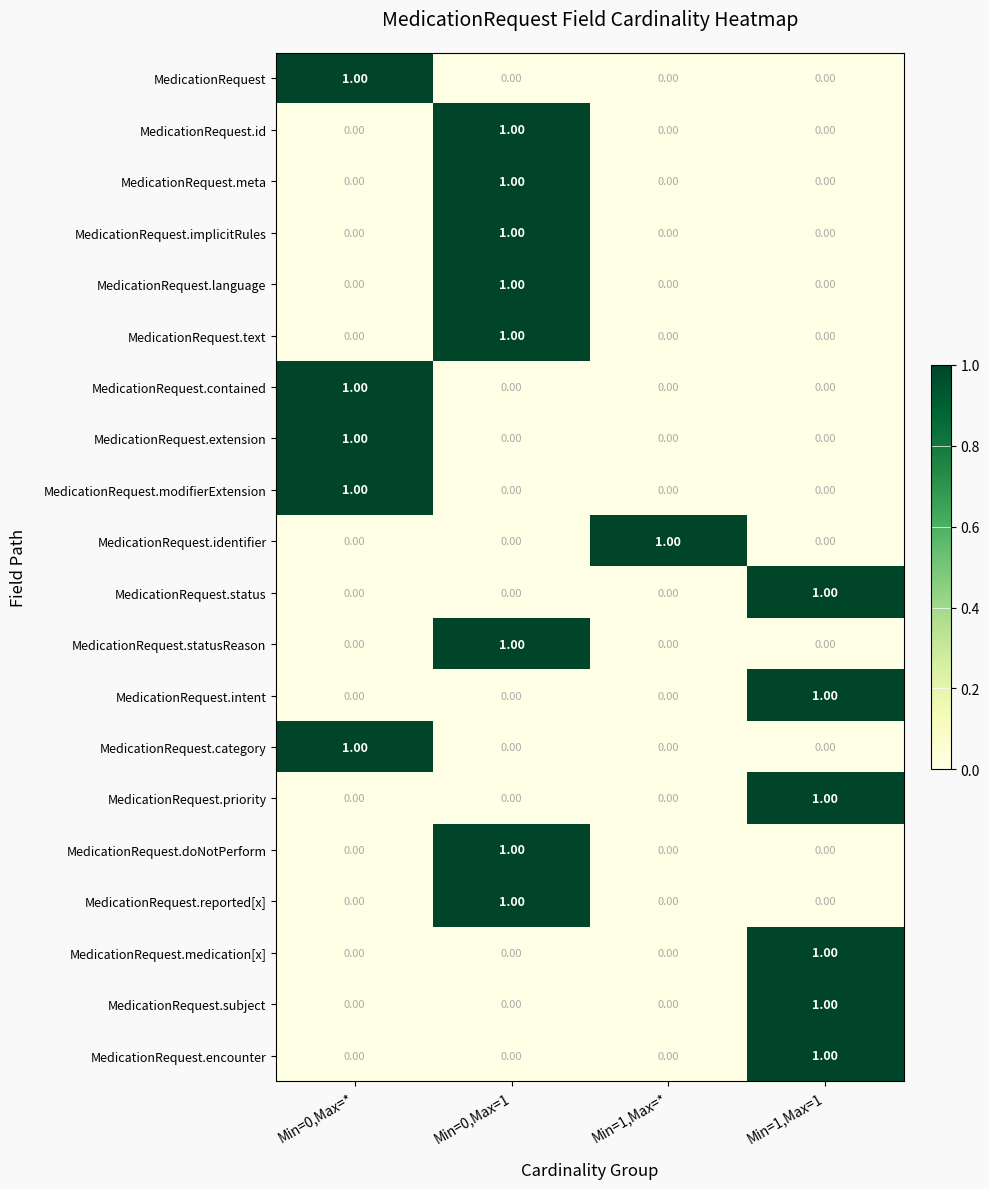

At which category is the sum across all series the highest?

Min=0,Max=1